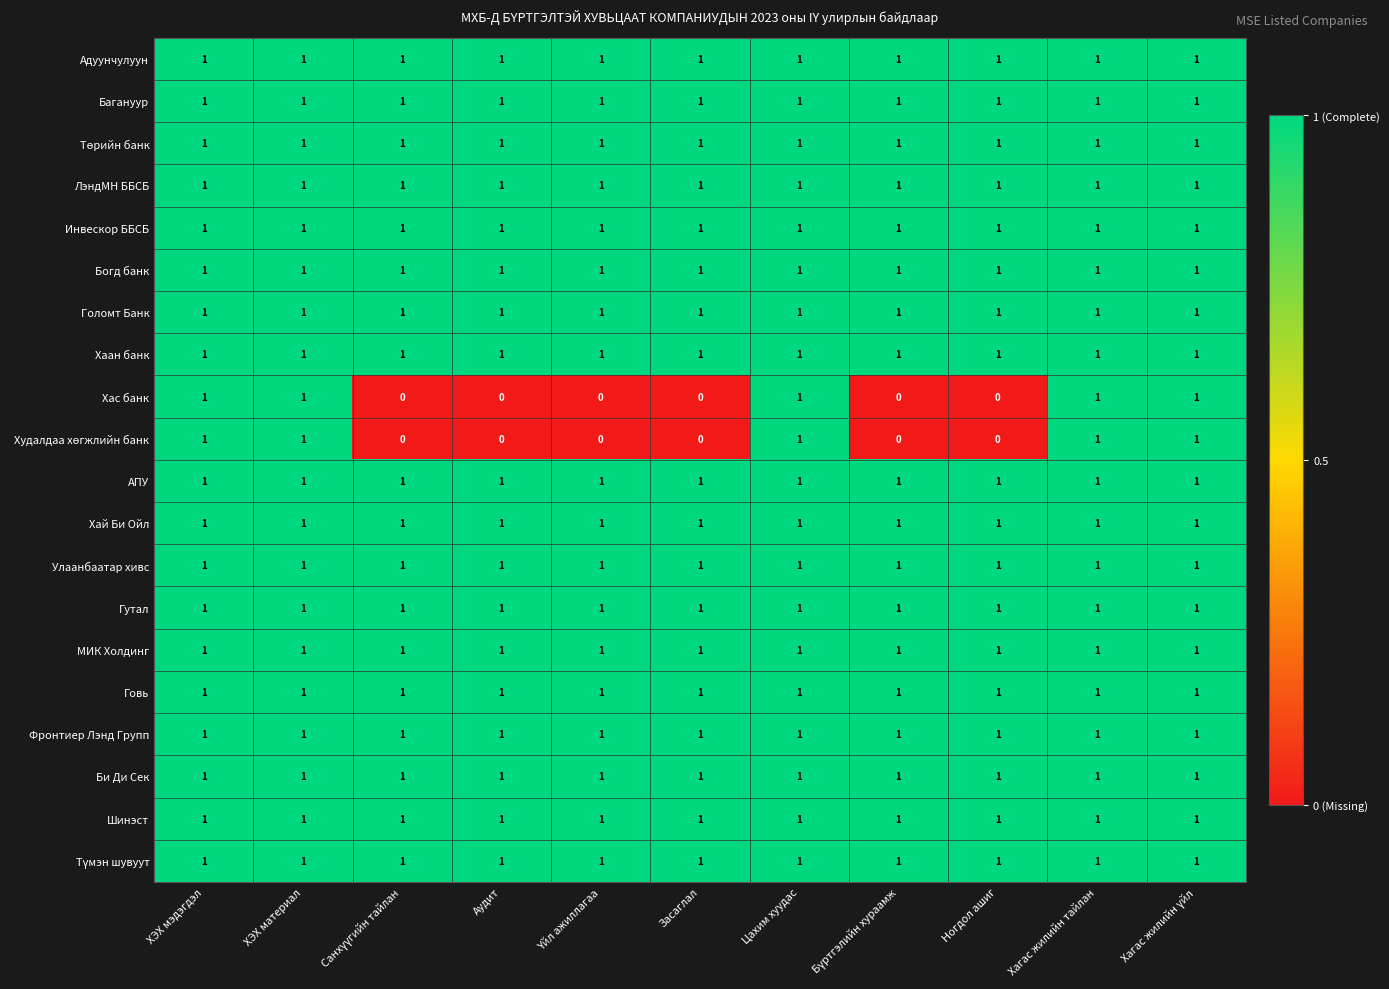

What is the sum of all АПУ values?

11